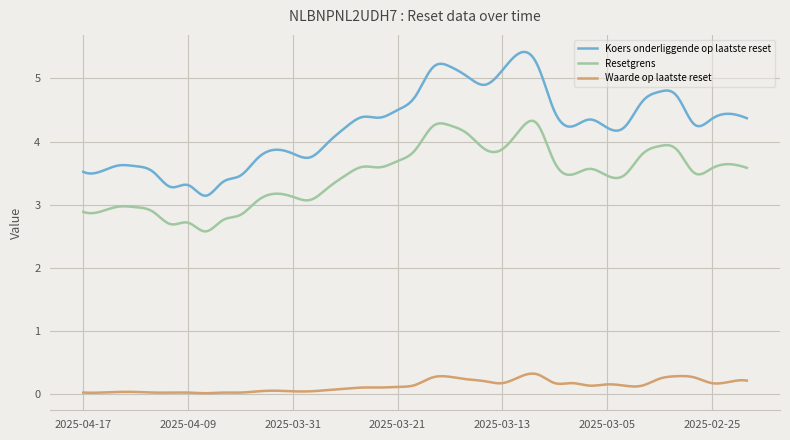

Which series has the widest spread of values?

Koers onderliggende op laatste reset